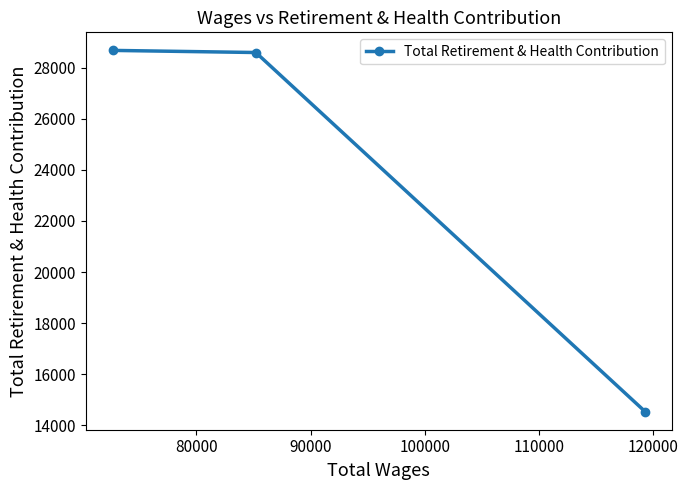

What is the maximum value shown in the chart?

28673